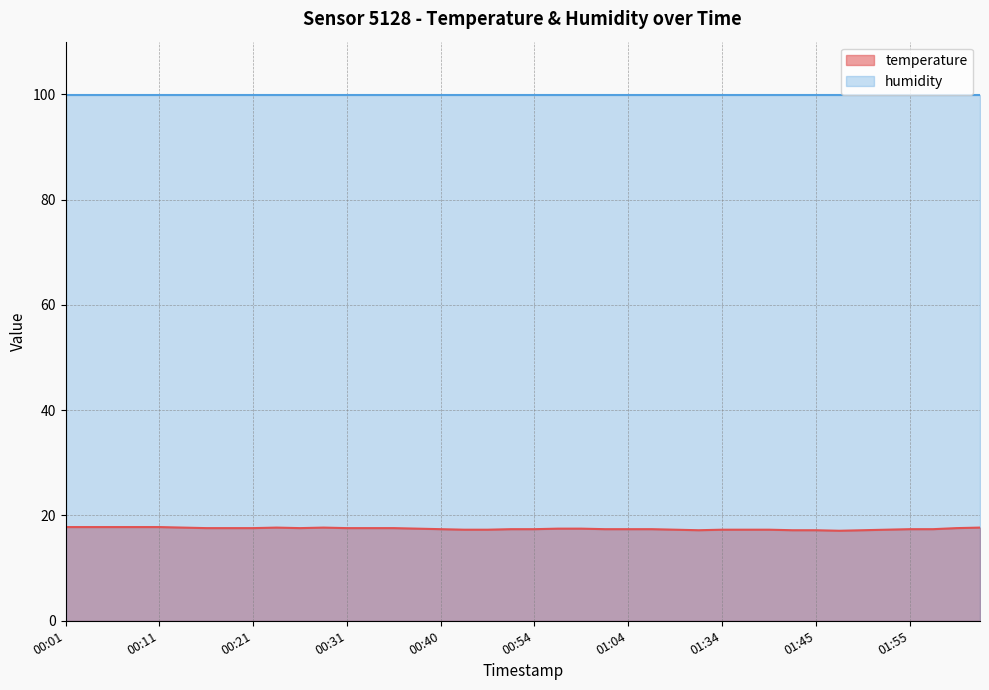

What position from the left is 01:40?

31